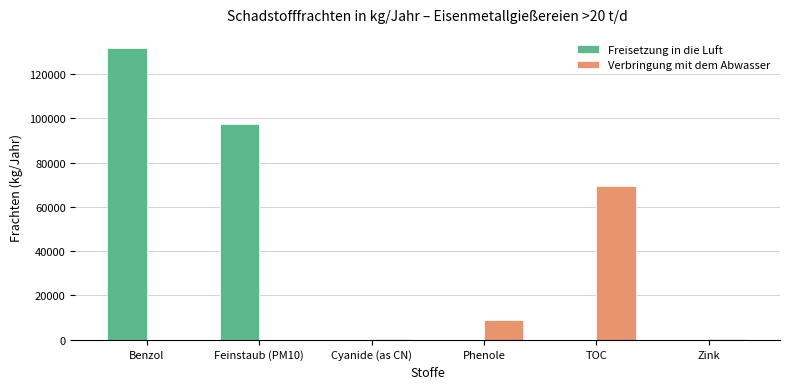

Does the chart contain stacked bars?

No